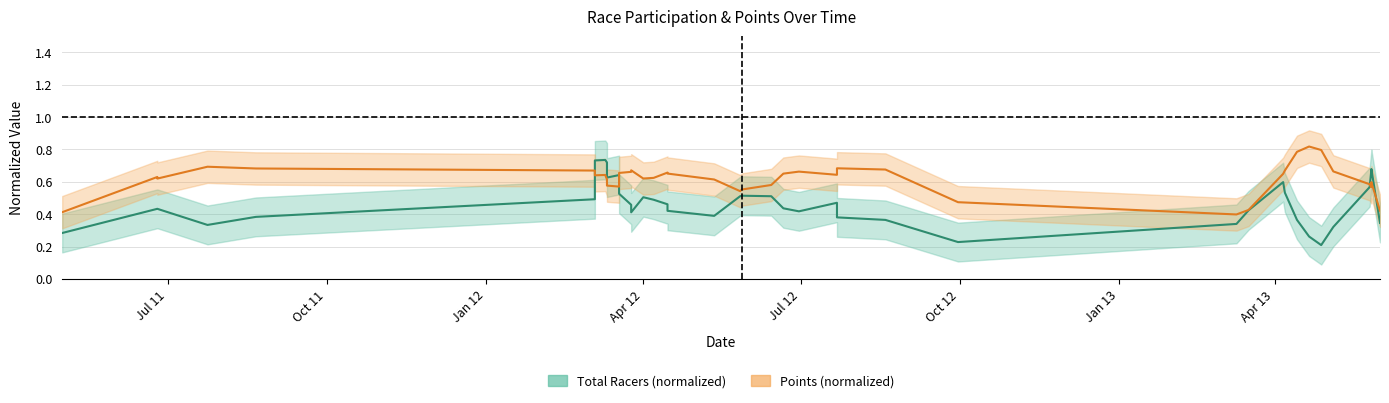

Reading left to right, extract all data points from this chart.

Total Racers (normalized): 0.3	0.4	0.4	0.3	0.4	0.5	0.7	0.7	0.7	0.6	0.6	0.5	0.5	0.4	0.5	0.5	0.5	0.4	0.4	0.5	0.5	0.5	0.4	0.4	0.5	0.4	0.4	0.2	0.3	0.4	0.6	0.5	0.4	0.3	0.2	0.3	0.6	0.7	0.7	0.3
Points (normalized): 0.4	0.6	0.6	0.7	0.7	0.7	0.6	0.6	0.6	0.6	0.6	0.7	0.7	0.7	0.6	0.6	0.7	0.7	0.6	0.5	0.6	0.6	0.7	0.7	0.6	0.7	0.7	0.5	0.4	0.4	0.6	0.7	0.8	0.8	0.8	0.7	0.6	0.6	0.6	0.4